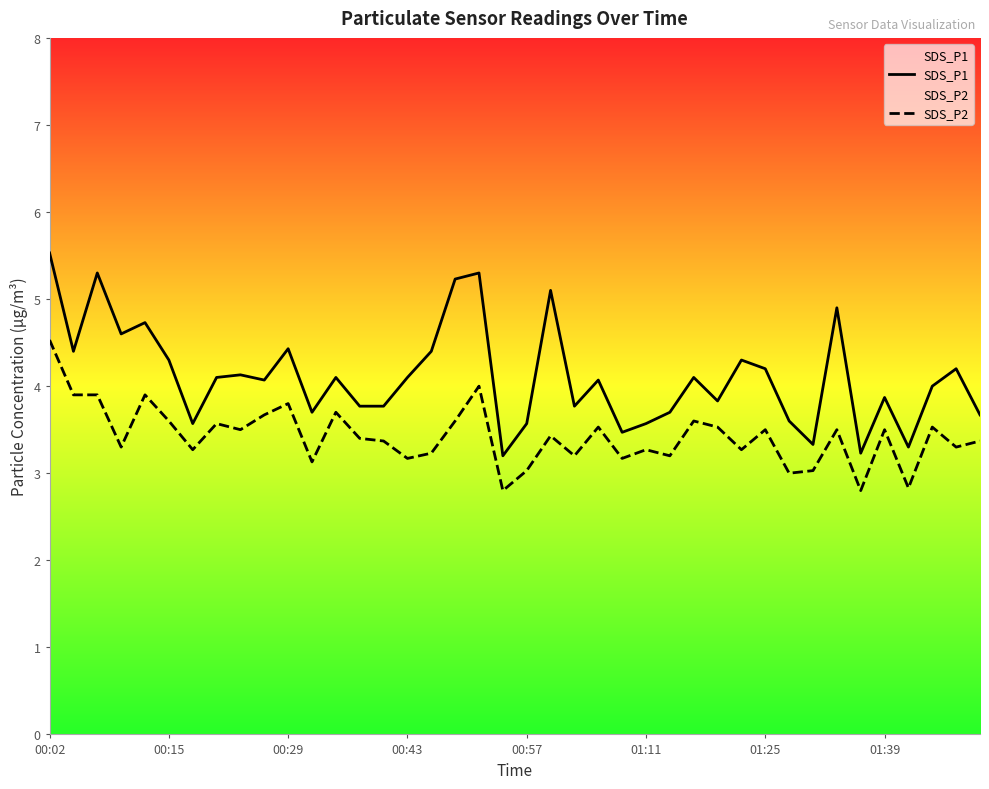

At which category is the sum across all series the highest?

00:02